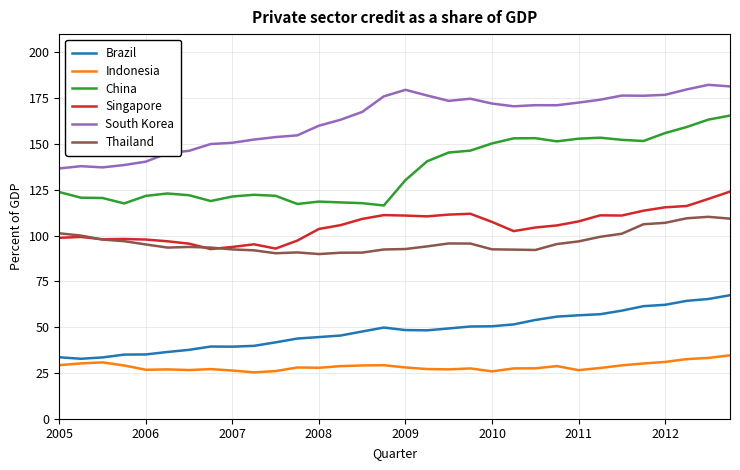

Which series has the widest spread of values?

China